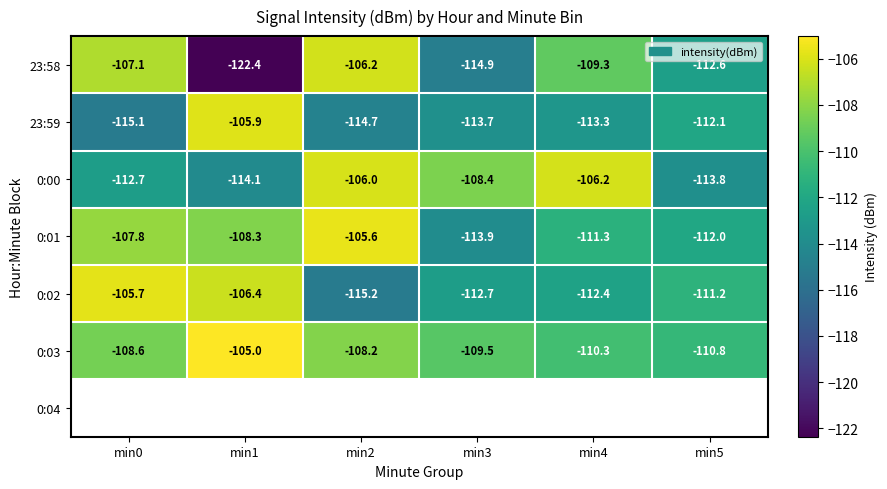

The 23:59 series shows -112.1 at min5. True or false?

True